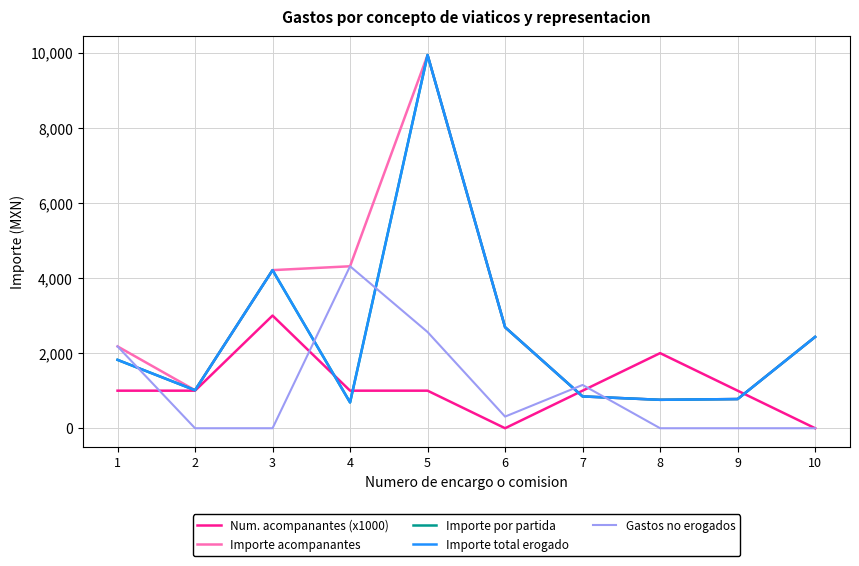

Does the chart display data point markers on the line(s)?

No